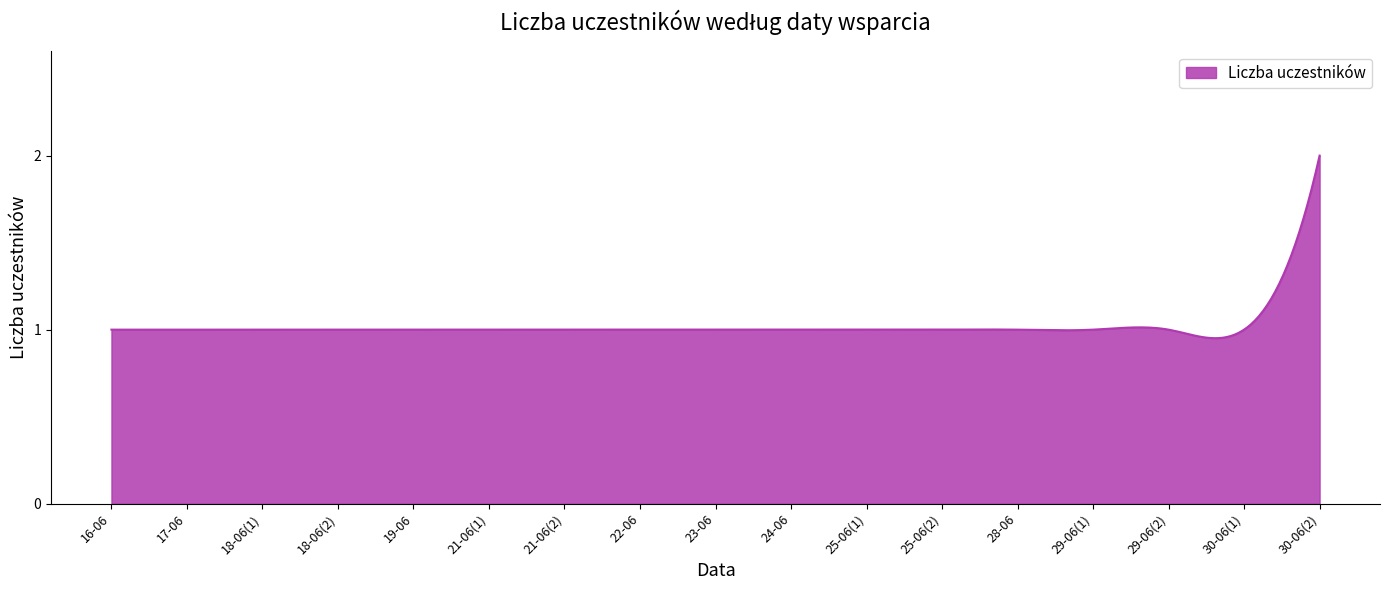

What is the greatest value displayed?

2.0